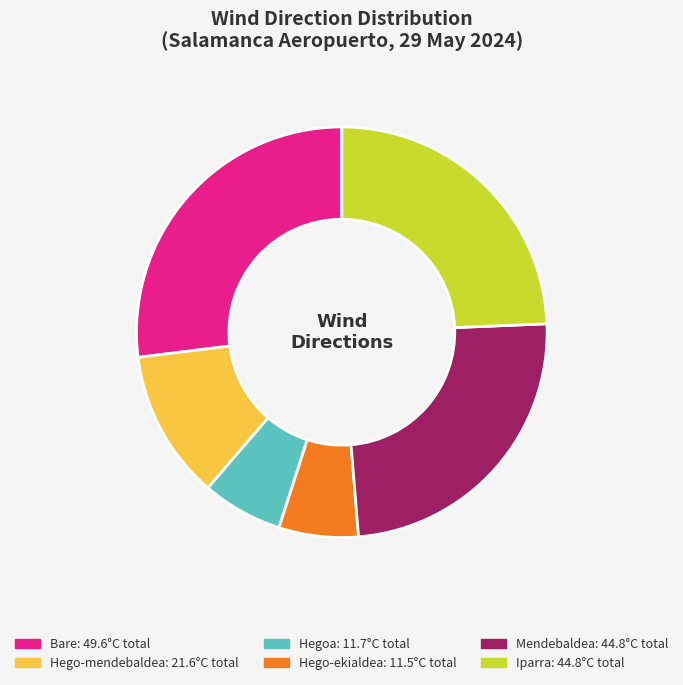

Is there any slice that represents more than half of the pie?

No